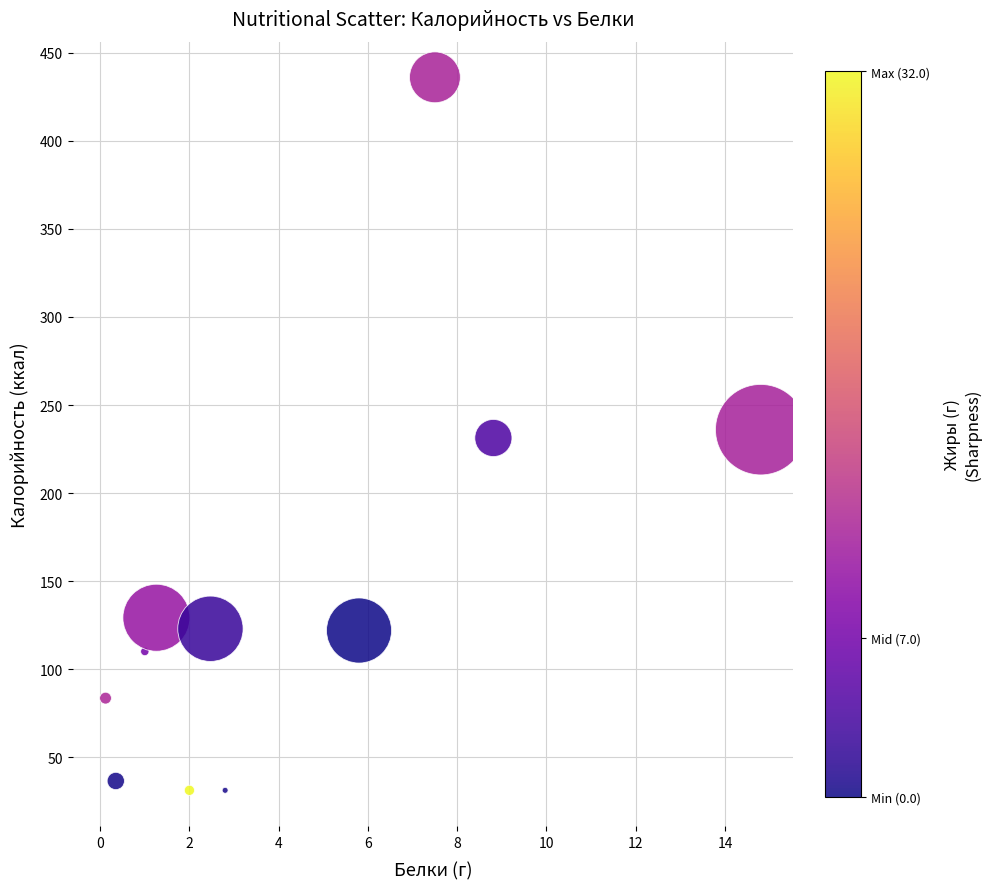

What is the average Y value?

142.8